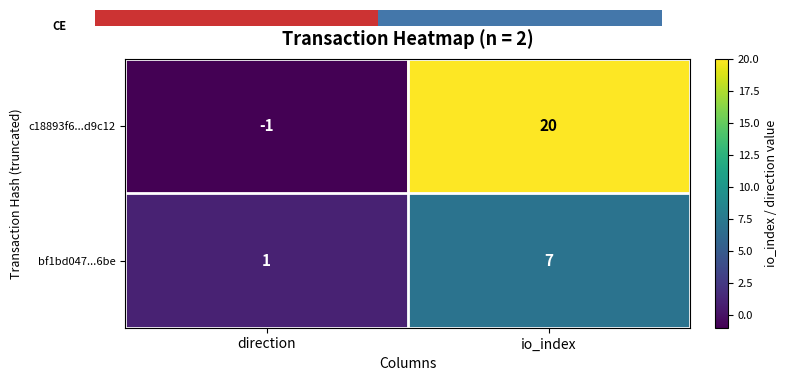

Rank the categories by c18893f6...d9c12 value from highest to lowest.

io_index, direction